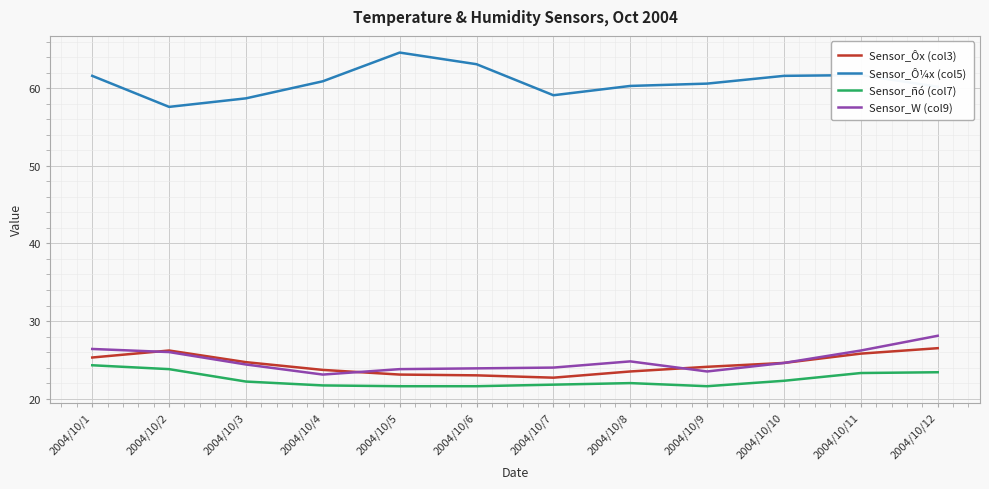

Does the chart display data point markers on the line(s)?

No